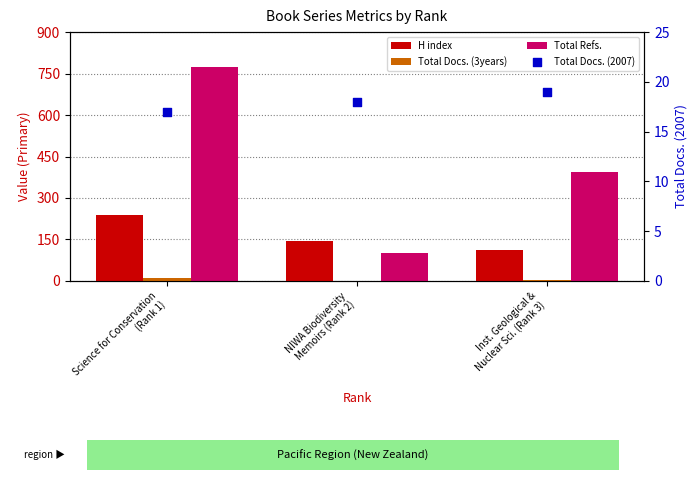

Which series contains the lowest Y value?

Total Docs. (3years)